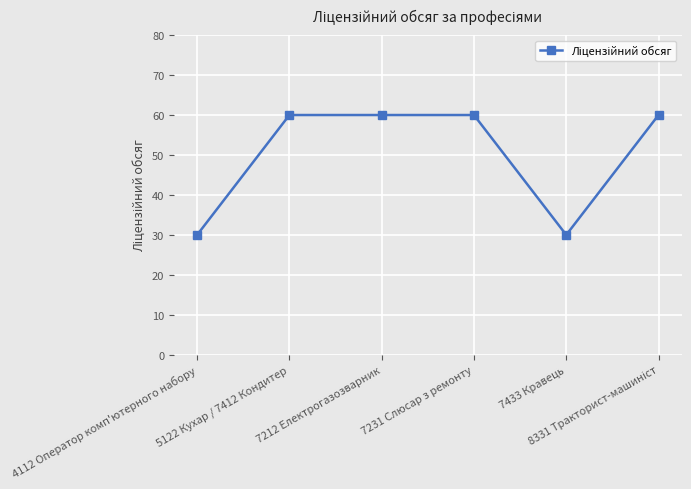

What is the greatest value displayed?

60